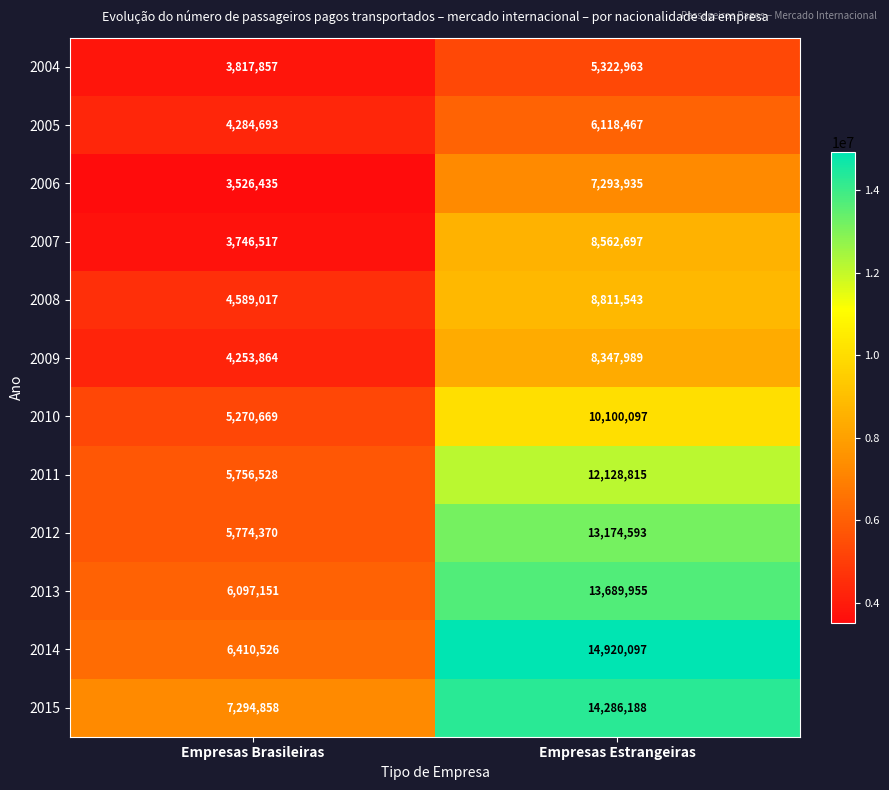

What is the sum of all 2008 values?

13400560